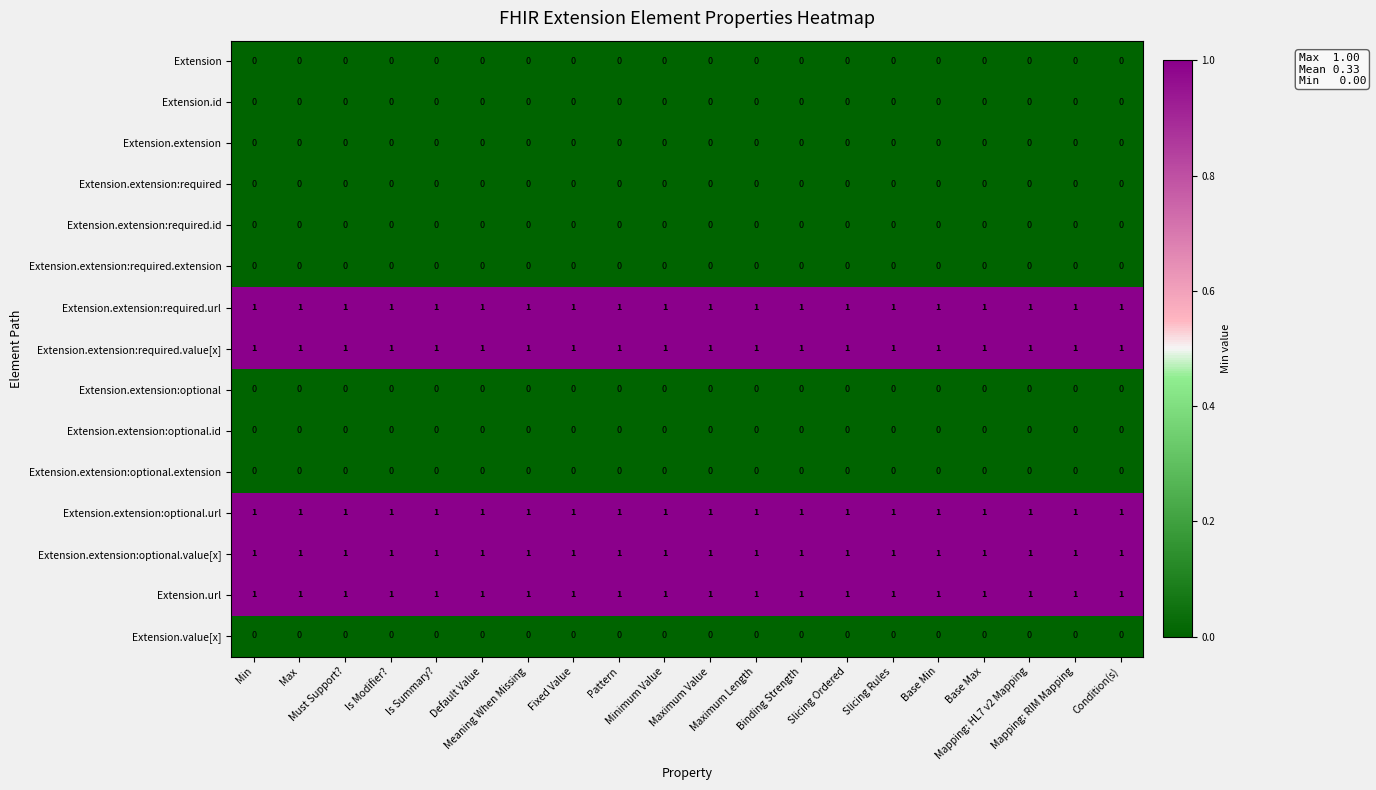

At how many categories does at least one series exceed 0?

20